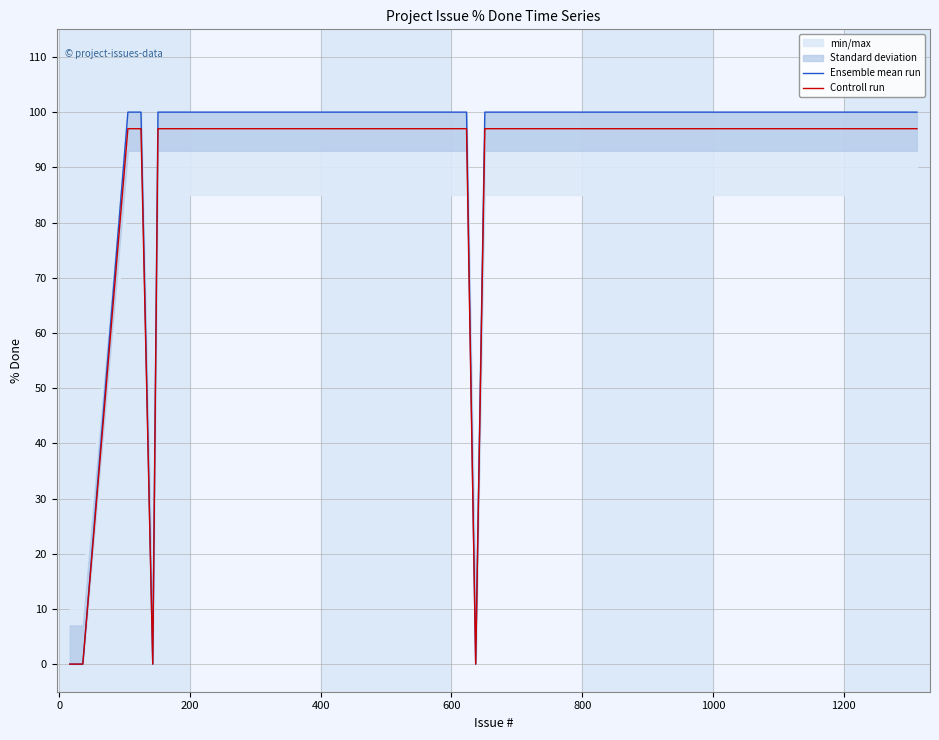

Reading left to right, transcribe all the data shown in this chart.

Ensemble mean run: 0	0	0	100	100	100	0	100	100	100	100	100	100	100	100	100	100	100	100	100	100	100	100	100	100	100	100	0	100	100	100	100	100	100	100	100	100	100	100	100
Controll run: 0	0	0	97	97	97	0	97	97	97	97	97	97	97	97	97	97	97	97	97	97	97	97	97	97	97	97	0	97	97	97	97	97	97	97	97	97	97	97	97